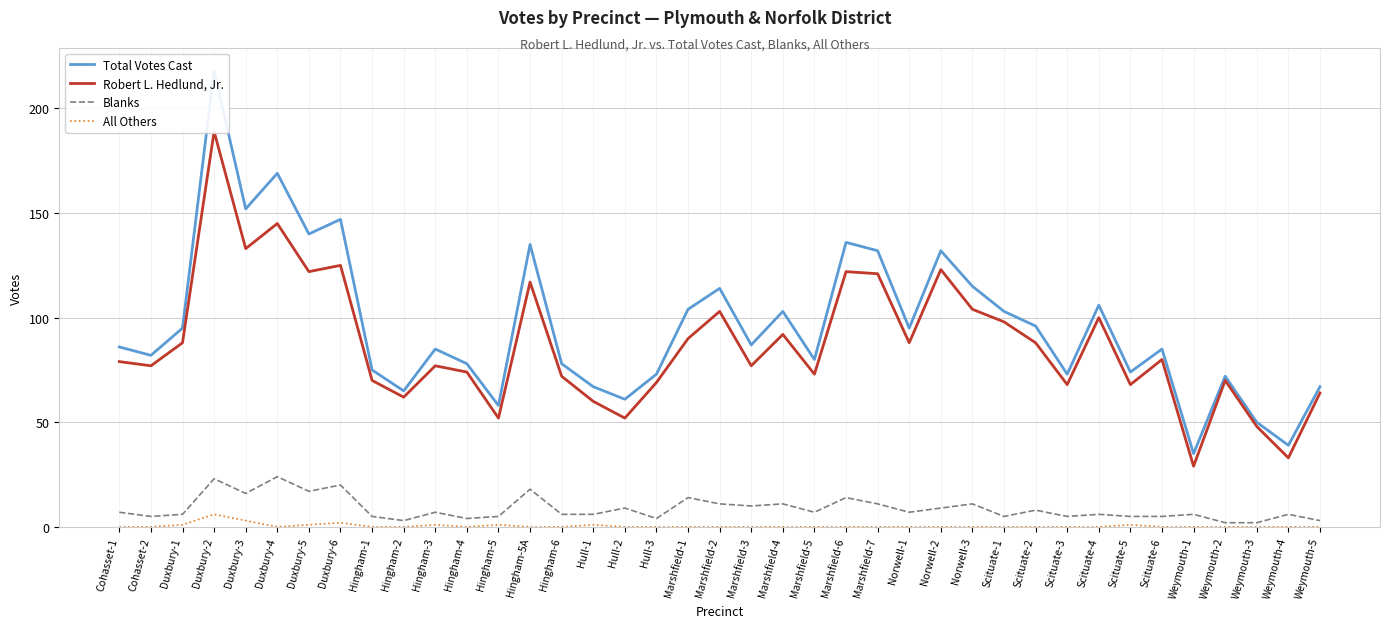

What is the sum of the Robert L. Hedlund, Jr. values at Hingham-5A and Scituate-2?

205